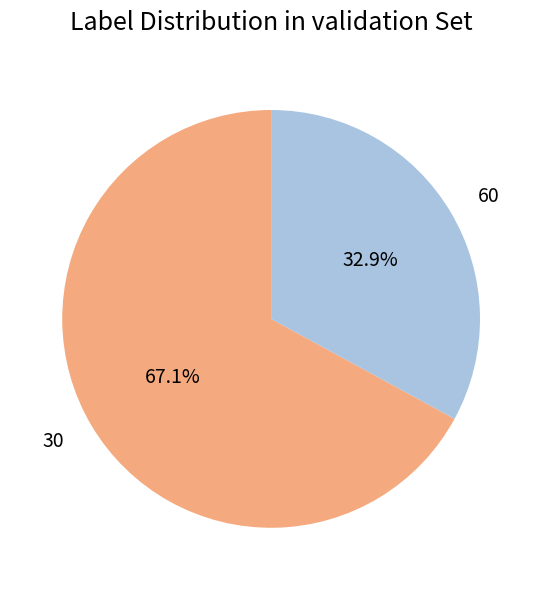

Rank the categories by value from lowest to highest.

60, 30